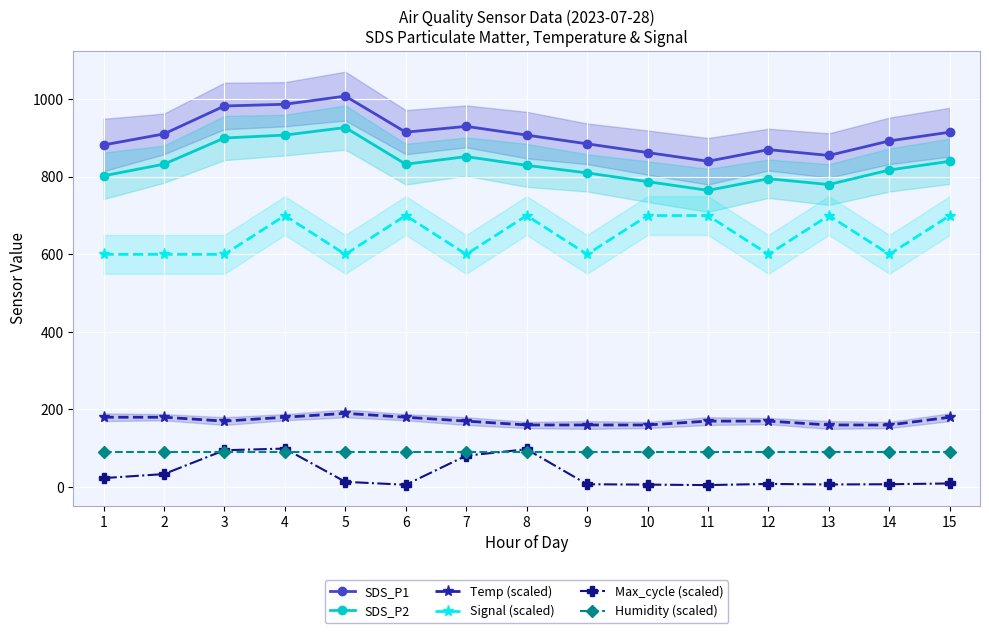

Rank the series by their maximum value, from lowest to highest.

Humidity (scaled), Max_cycle (scaled), Temp (scaled), Signal (scaled), SDS_P2, SDS_P1